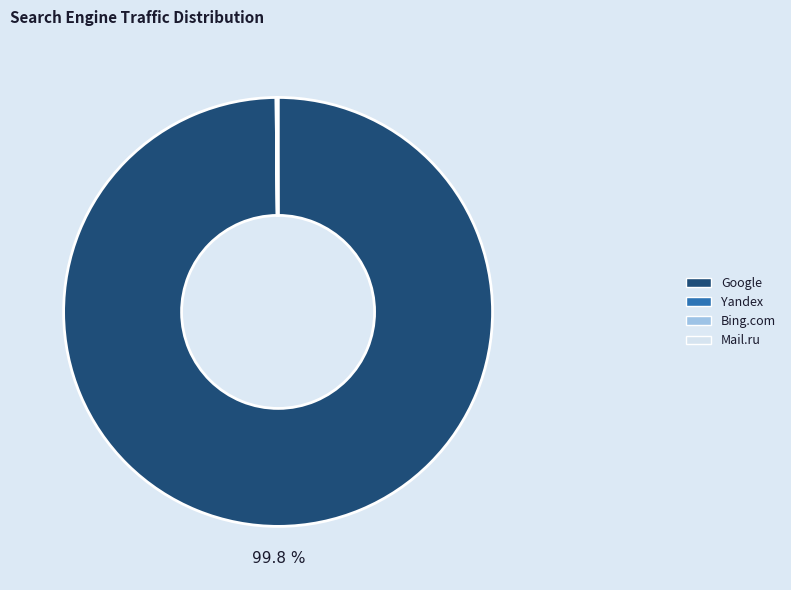

Which slice is the largest?

Google